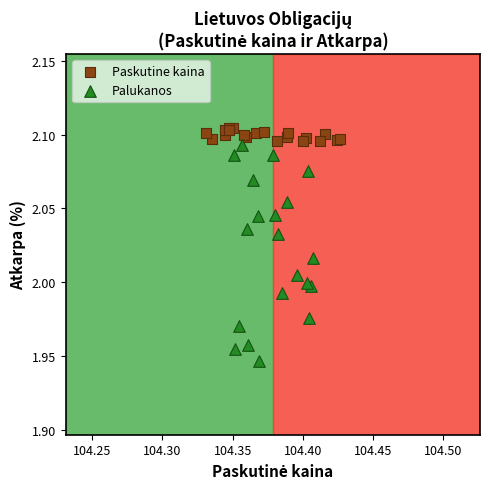

Which series has the largest Y range (max minus min)?

Palukanos